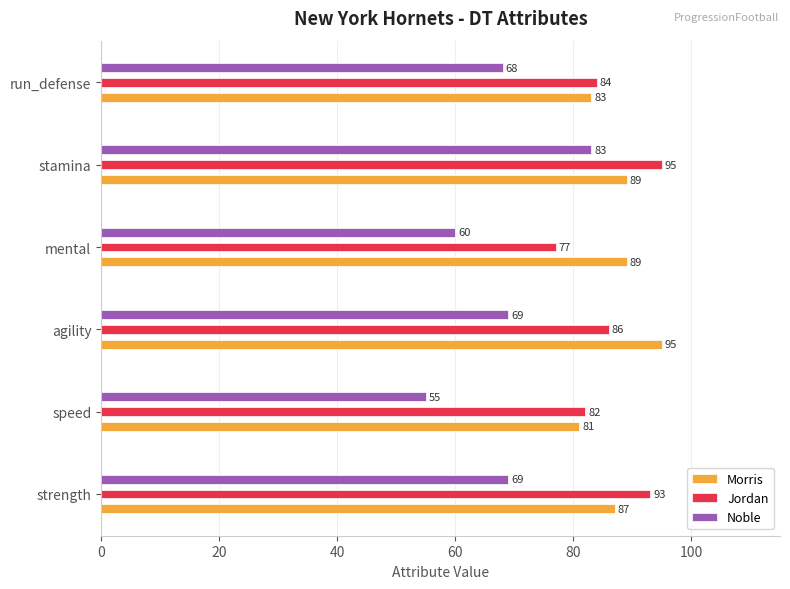

At how many categories does at least one series exceed 66?

6